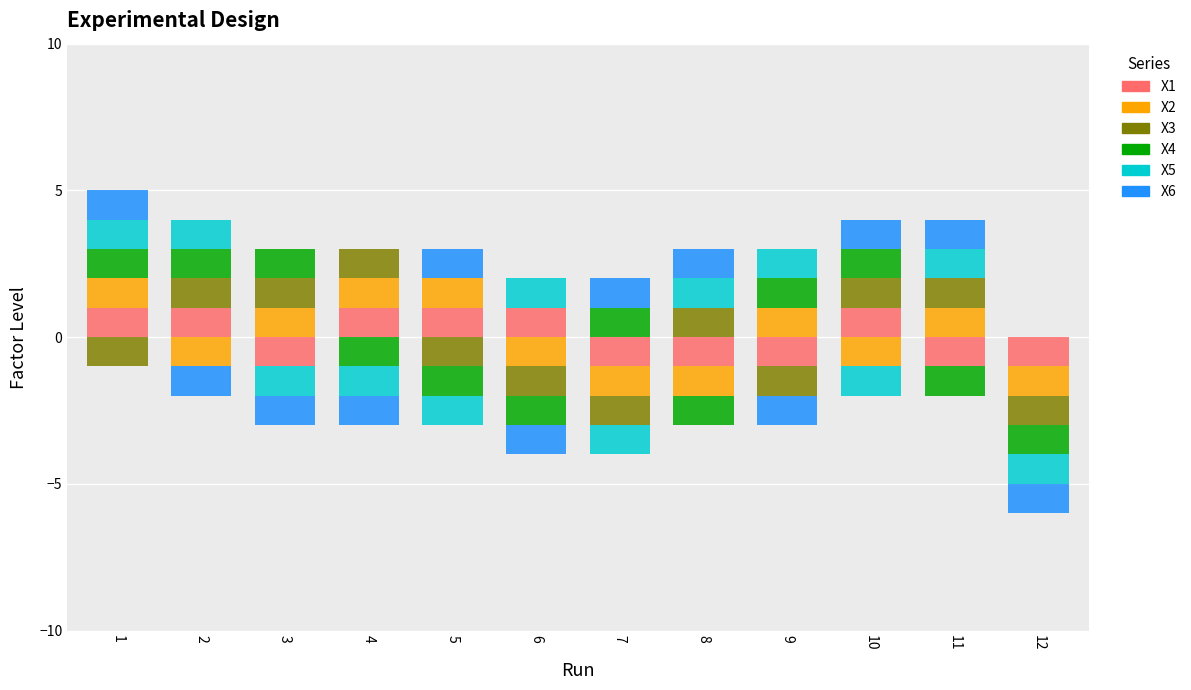

Rank the series at 11 from lowest to highest value.

X1, X4, X2, X3, X5, X6